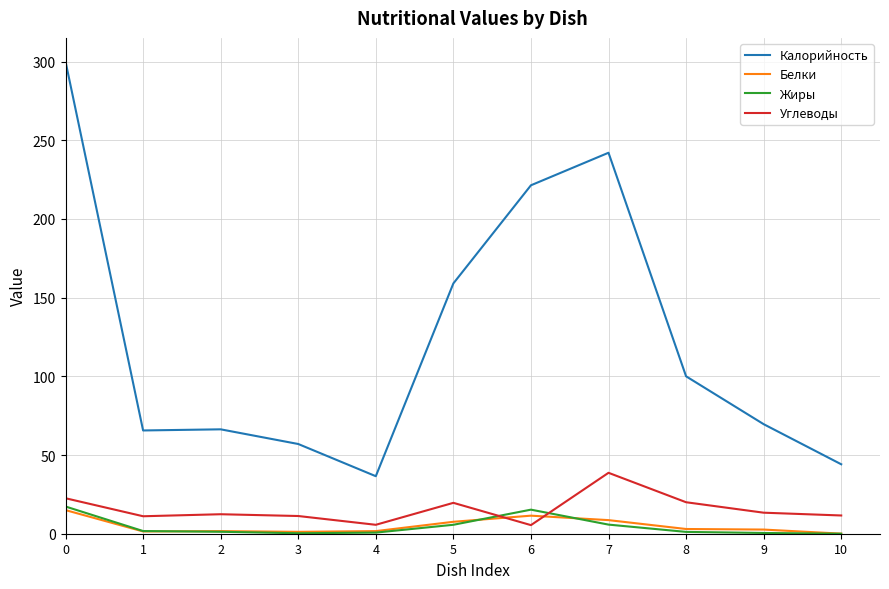

Is this an area chart (filled region under the line)?

No